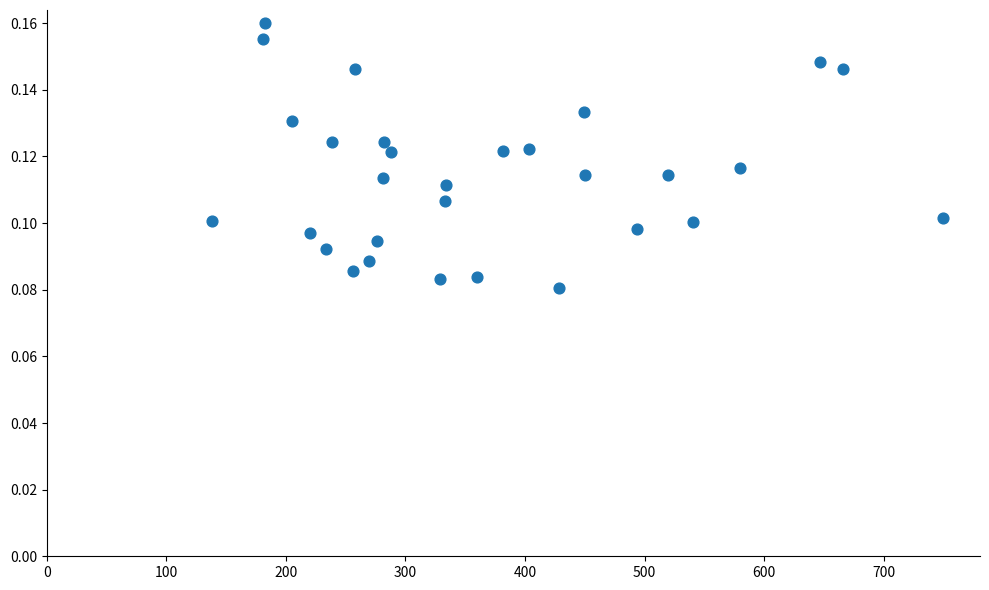

What is the range of X values (max minus min)?

611.8